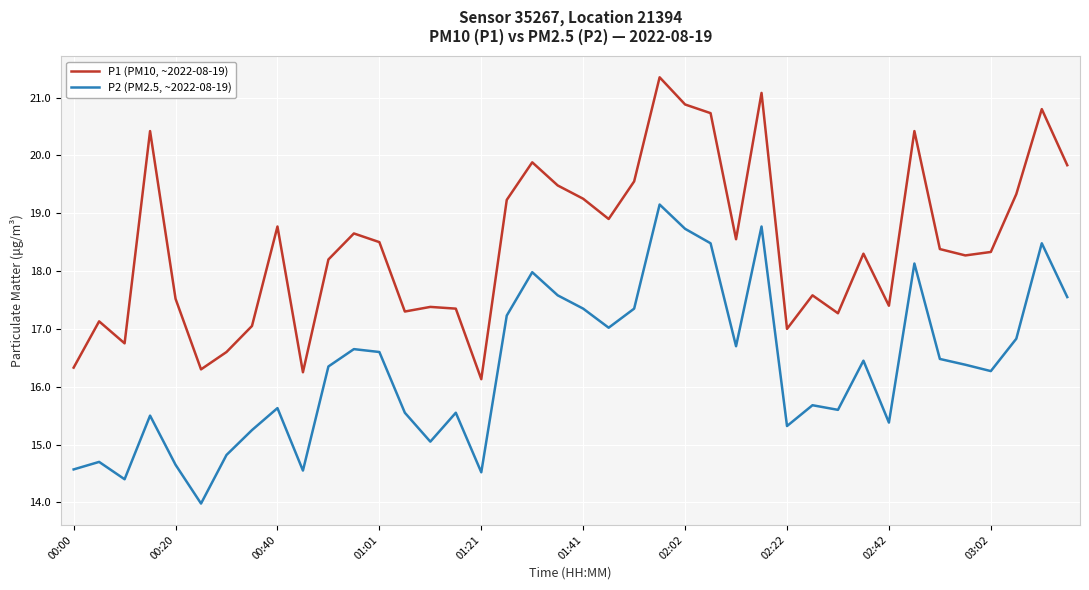

Rank the series by their maximum value, from highest to lowest.

P1 (PM10, ~2022-08-19), P2 (PM2.5, ~2022-08-19)